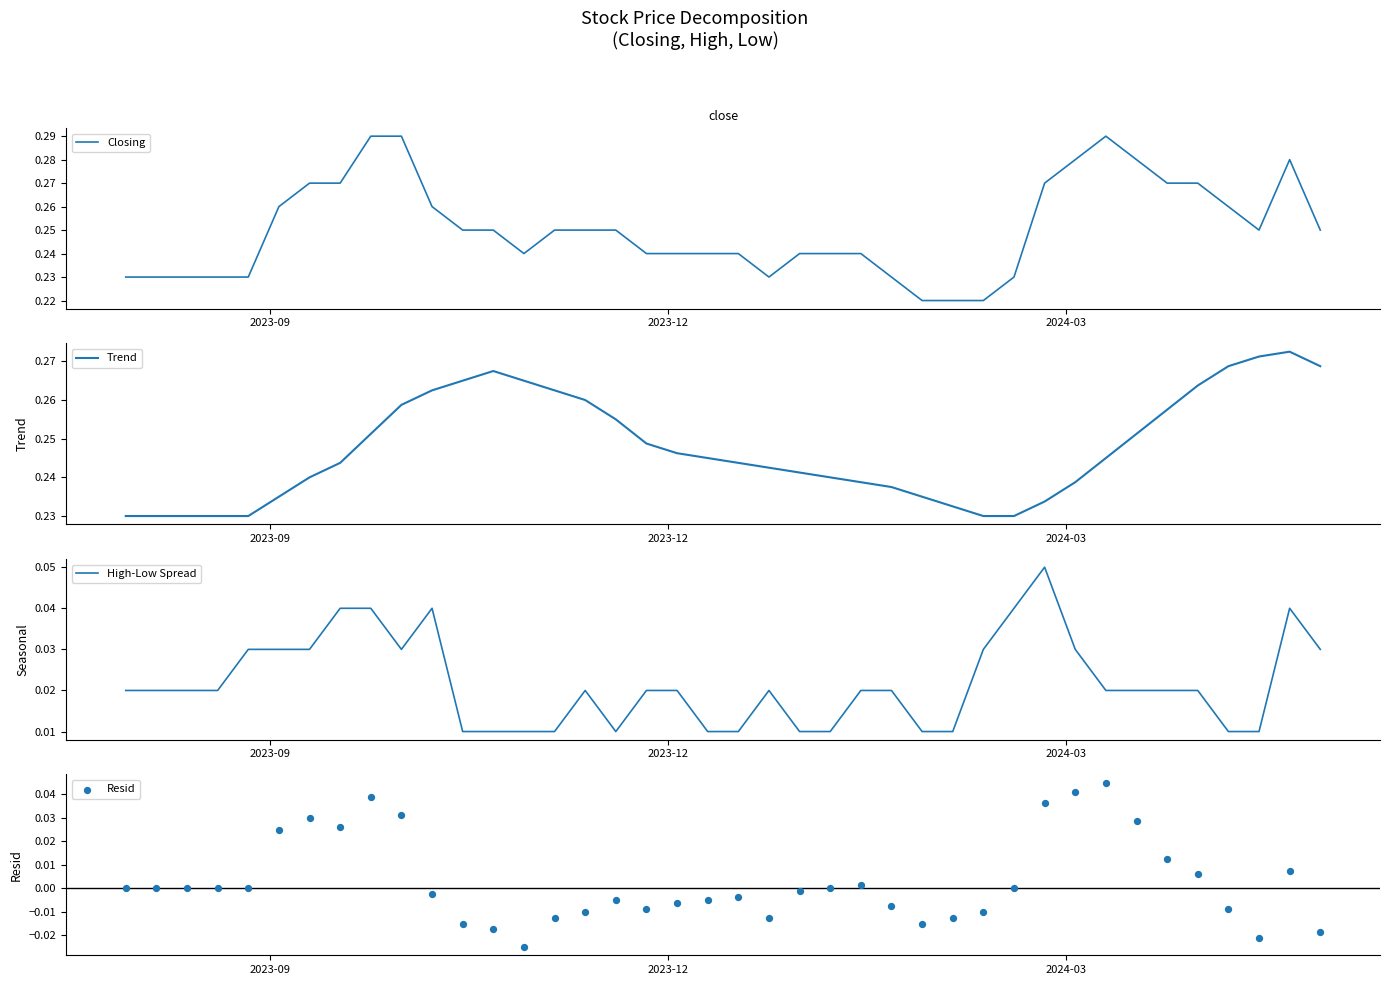

At how many categories does at least one series exceed 0?

40